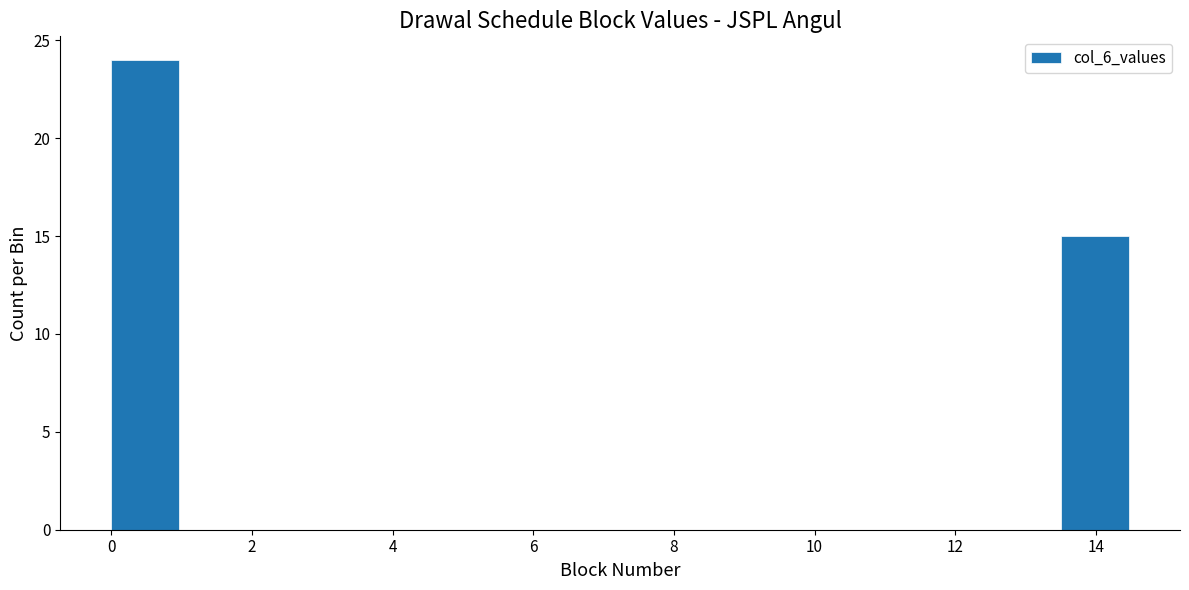

Reading left to right, transcribe this chart: for each bar, give the range it covers on the x-axis and its height. Neither the bar edges nor the heights are printed on the chart, so give them approximately, as read against the axes.

0.0 to 1.0: 24
1.0 to 2.0: 0
2.0 to 2.8: 0
2.8 to 3.8: 0
3.8 to 4.8: 0
4.8 to 5.8: 0
5.8 to 6.8: 0
6.8 to 7.8: 0
7.8 to 8.6: 0
8.6 to 9.6: 0
9.6 to 10.6: 0
10.6 to 11.6: 0
11.6 to 12.6: 0
12.6 to 13.6: 0
13.6 to 14.4: 15